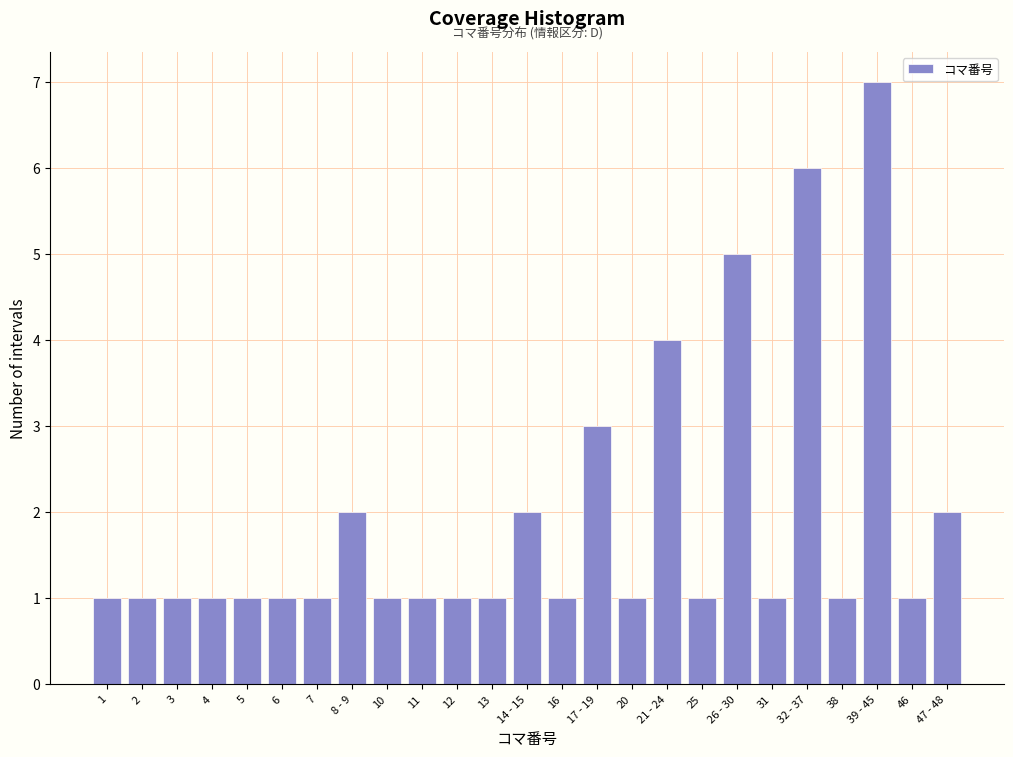

Reading left to right, transcribe all the data shown in this chart.

1	1	1	1	1	1	1	2	1	1	1	1	2	1	3	1	4	1	5	1	6	1	7	1	2